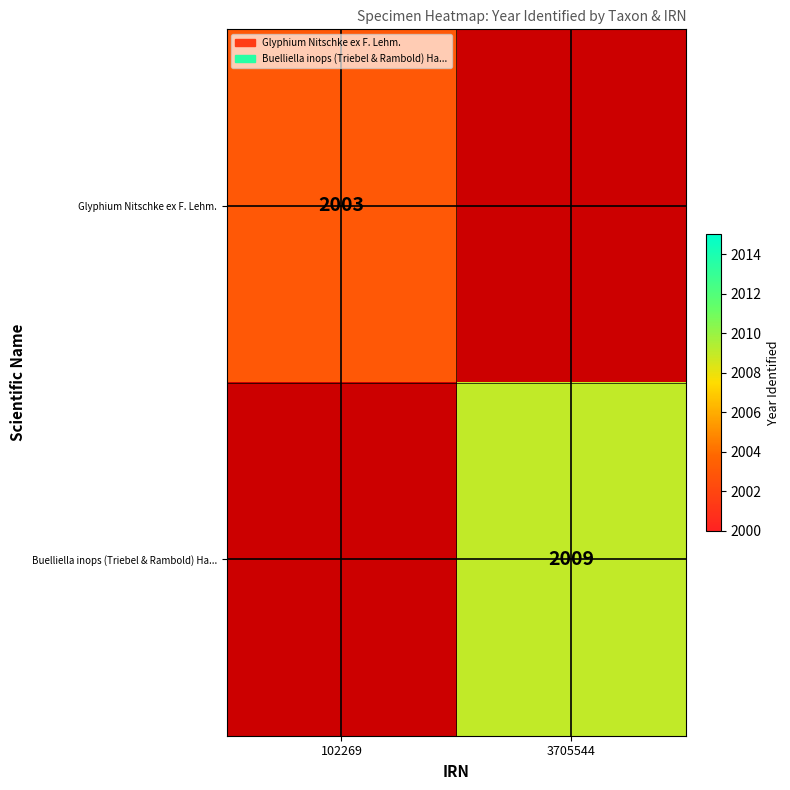

Is it true that Glyphium Nitschke ex F. Lehm. equals 954.0 at 102269?

False